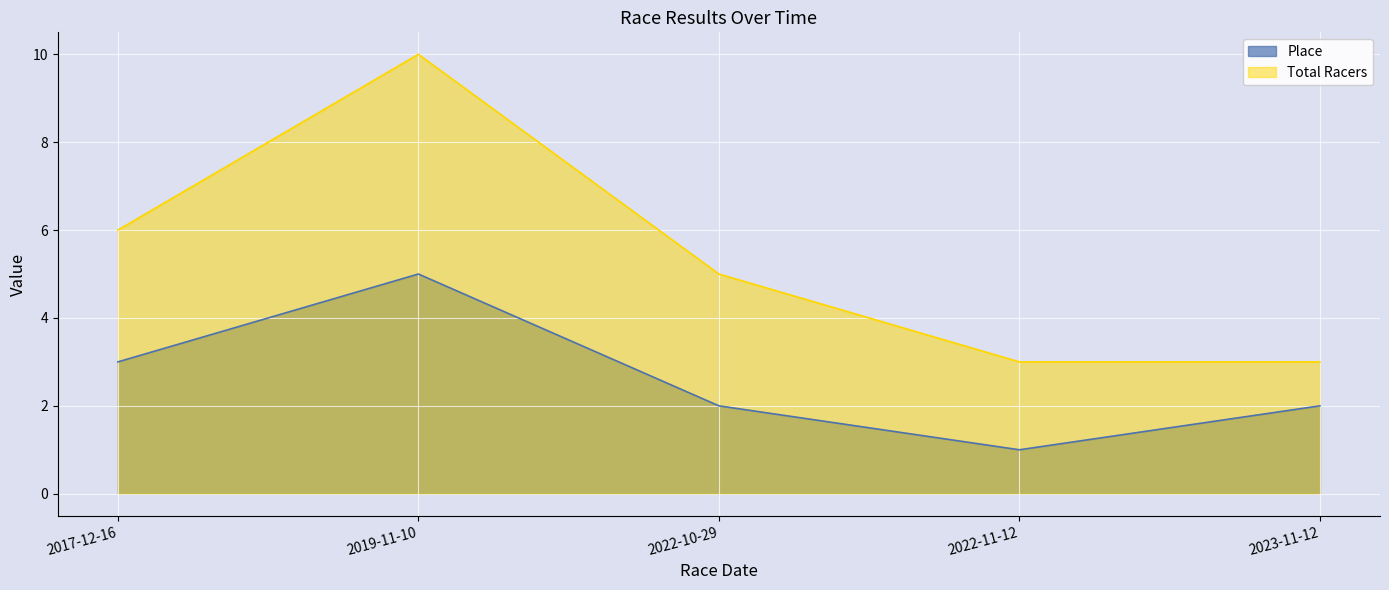

What position from the right is 2017-12-16?

5